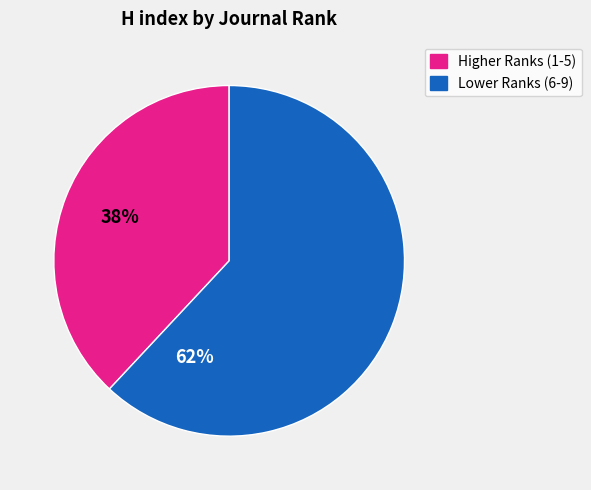

Is there any slice that represents more than half of the pie?

Yes